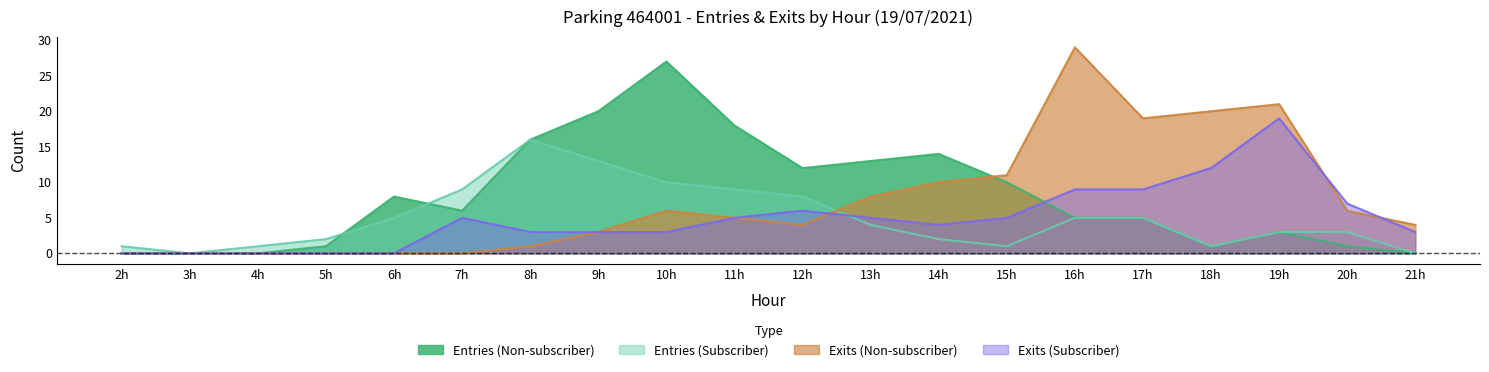

At which category does the chart reach its peak across all series?

16h